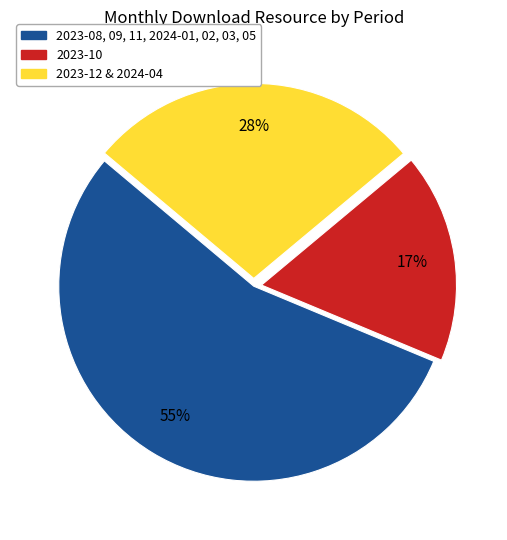

Is there a majority slice in this chart?

Yes